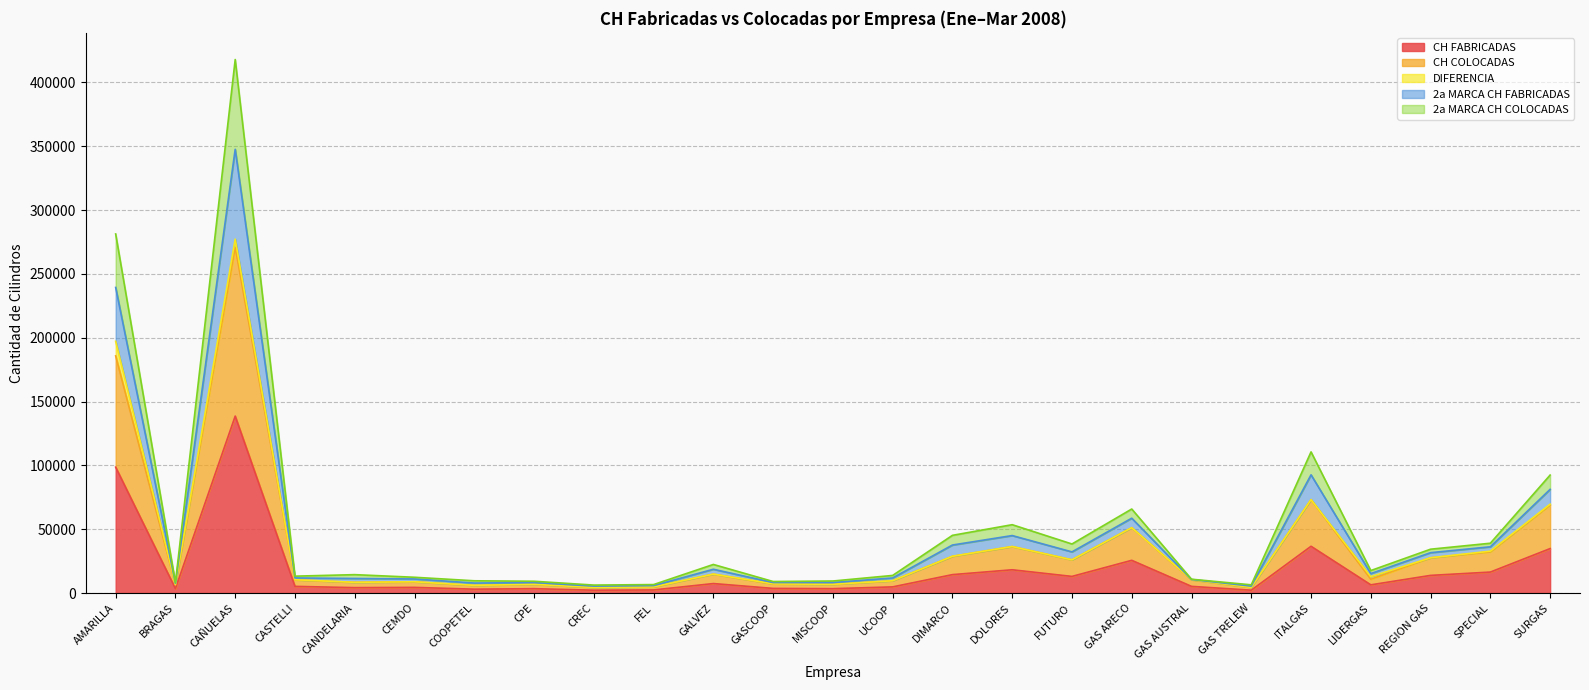

How many lines are shown in the chart?

5